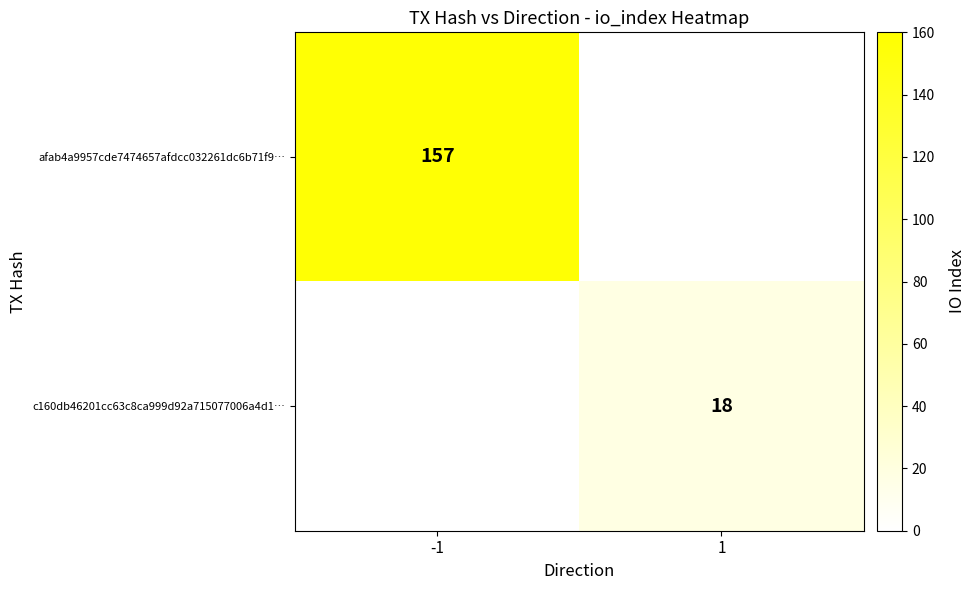

Which category has the highest value across all series?

-1